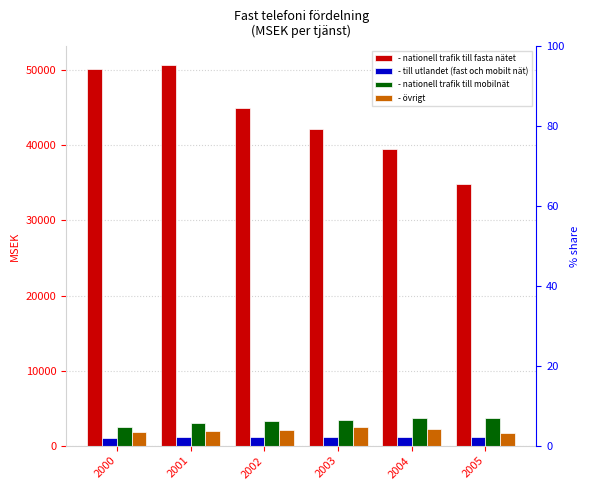

What is the difference between the highest and lowest values at 2002?

43801.7